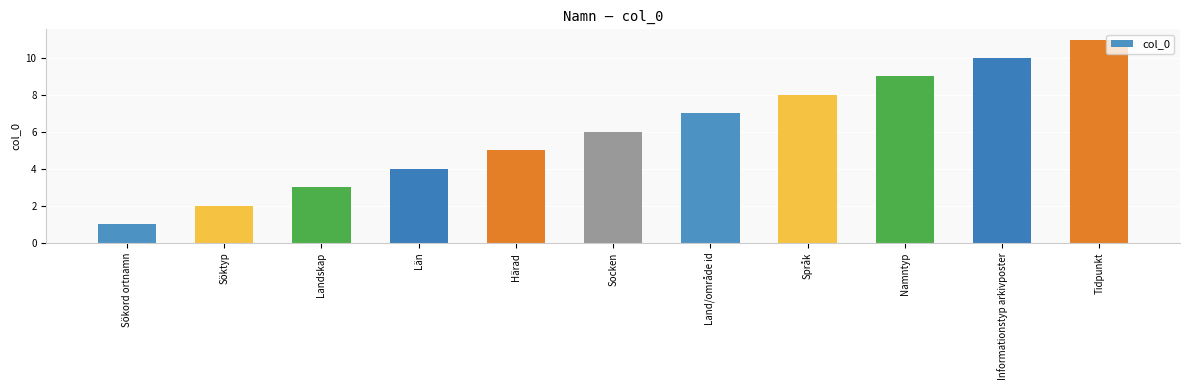

Count the number of data series in this chart.

1